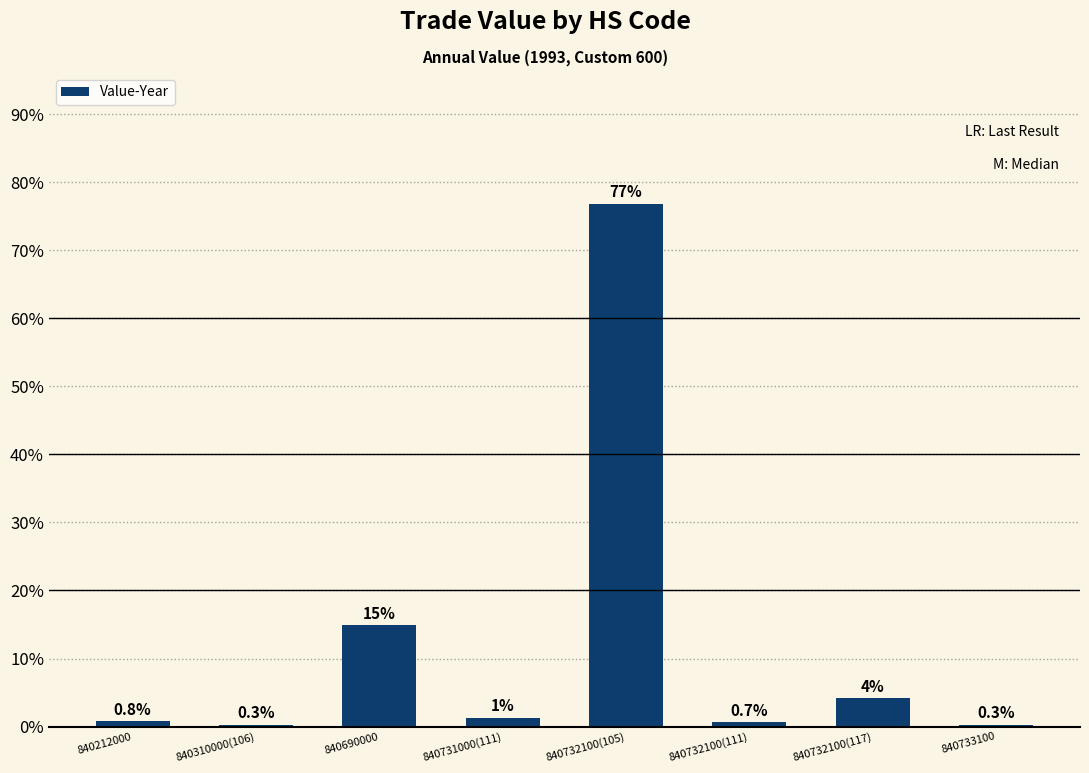

Read the value at 840212000.

0.8